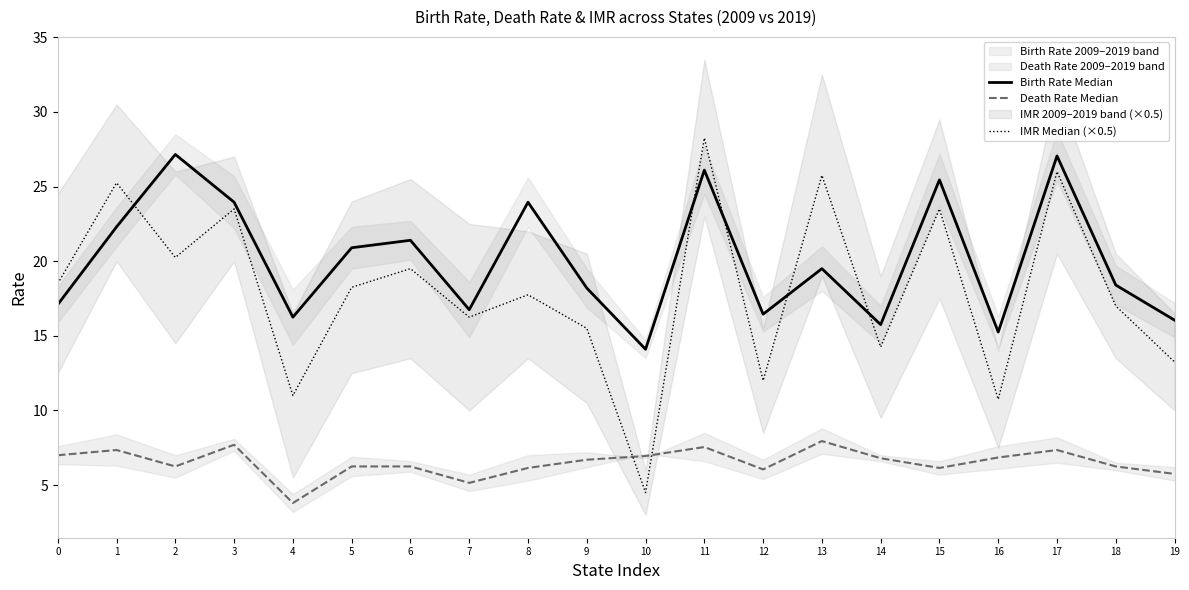

Is this an area chart (filled region under the line)?

No